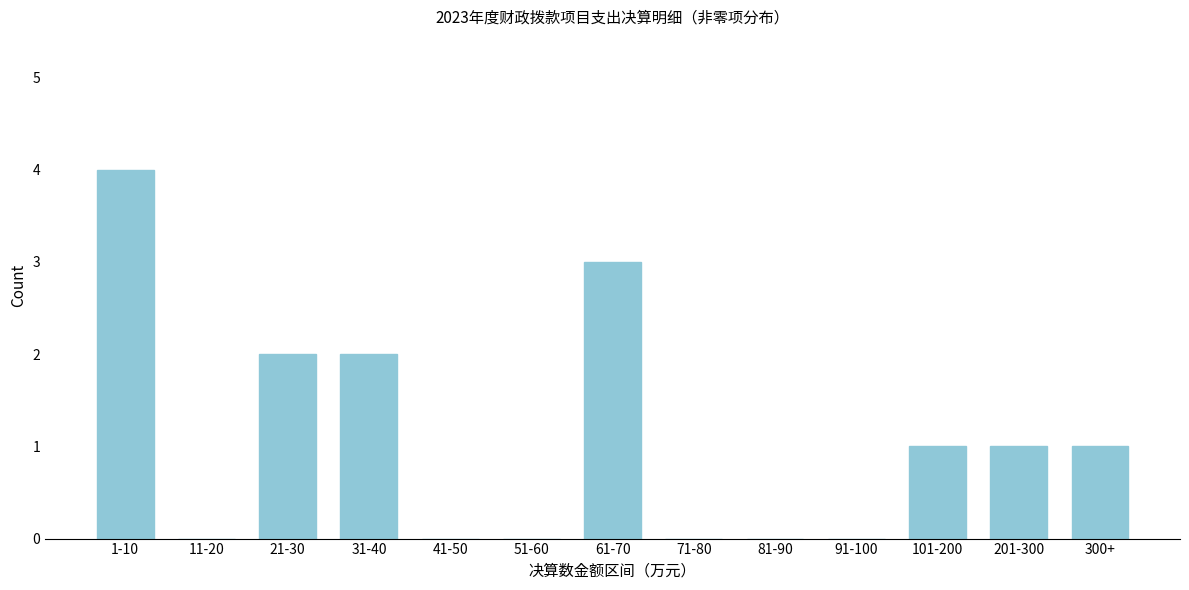

Reading left to right, list all the values displayed in this chart.

1-10=4	11-20=0	21-30=2	31-40=2	41-50=0	51-60=0	61-70=3	71-80=0	81-90=0	91-100=0	101-200=1	201-300=1	300+=1